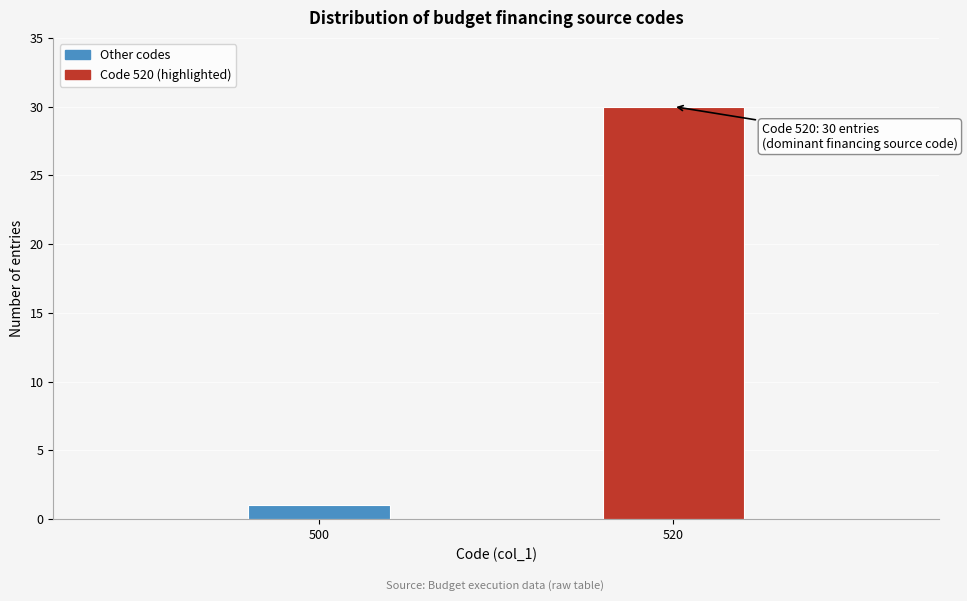

Reading right to left, what are all the values shown in this chart?

30	1